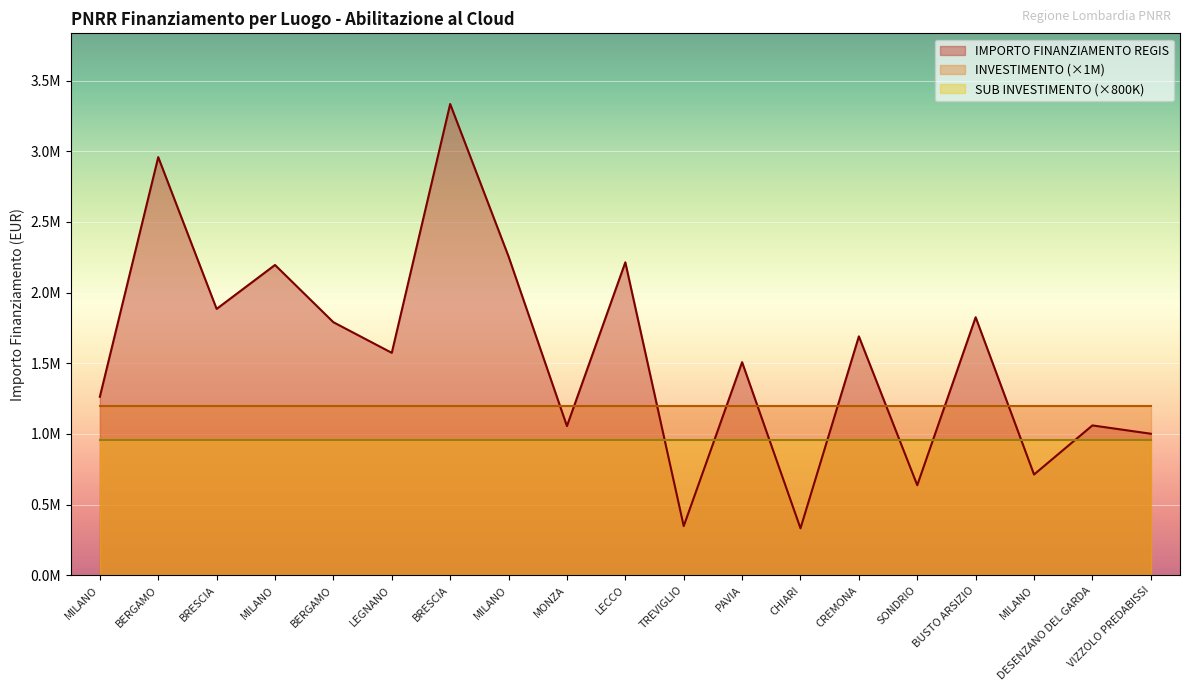

List the series in order of their peak value, highest first.

IMPORTO FINANZIAMENTO REGIS, INVESTIMENTO (×1M), SUB INVESTIMENTO (×800K)